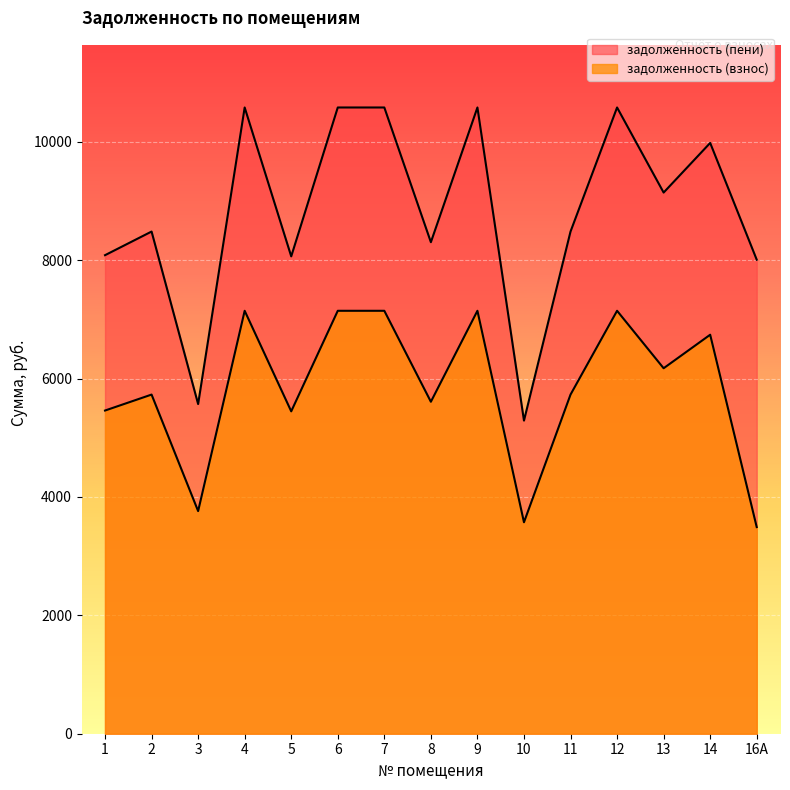

Reading left to right, transcribe all the data shown in this chart.

задолженность (взнос): 5459.4	5729.0	3760.9	7144.4	5445.9	7144.4	7144.4	5607.7	7144.4	3572.2	5729.0	7144.4	6173.8	6740.0	3490.6
задолженность (пени): 8083.8	8483.0	5568.8	10578.8	8063.8	10578.8	10578.8	8303.4	10578.8	5289.4	8483.0	10578.8	9141.7	9980.0	8007.3